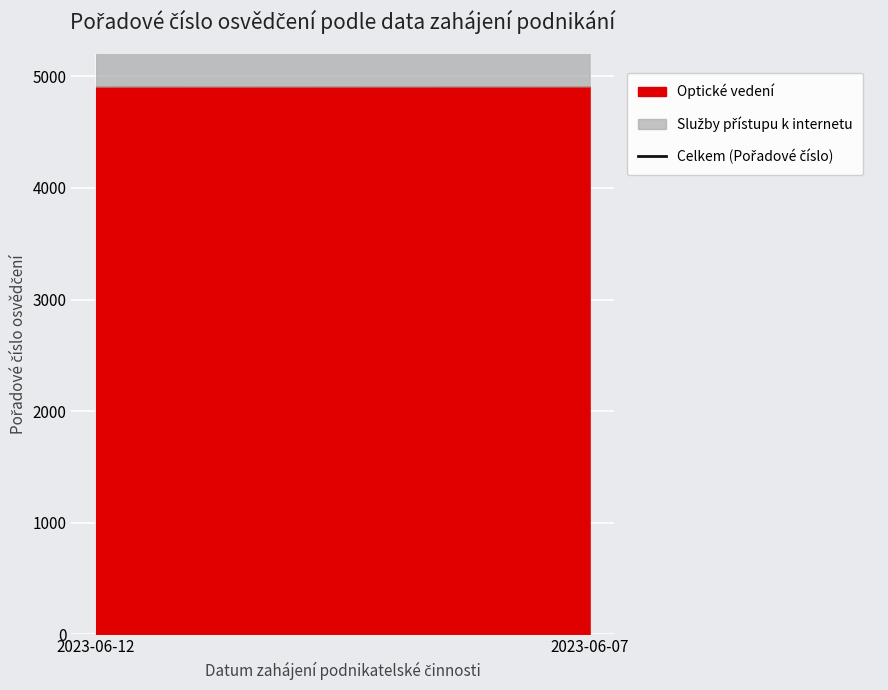

Which label corresponds to the largest value in the chart?

2023-06-07